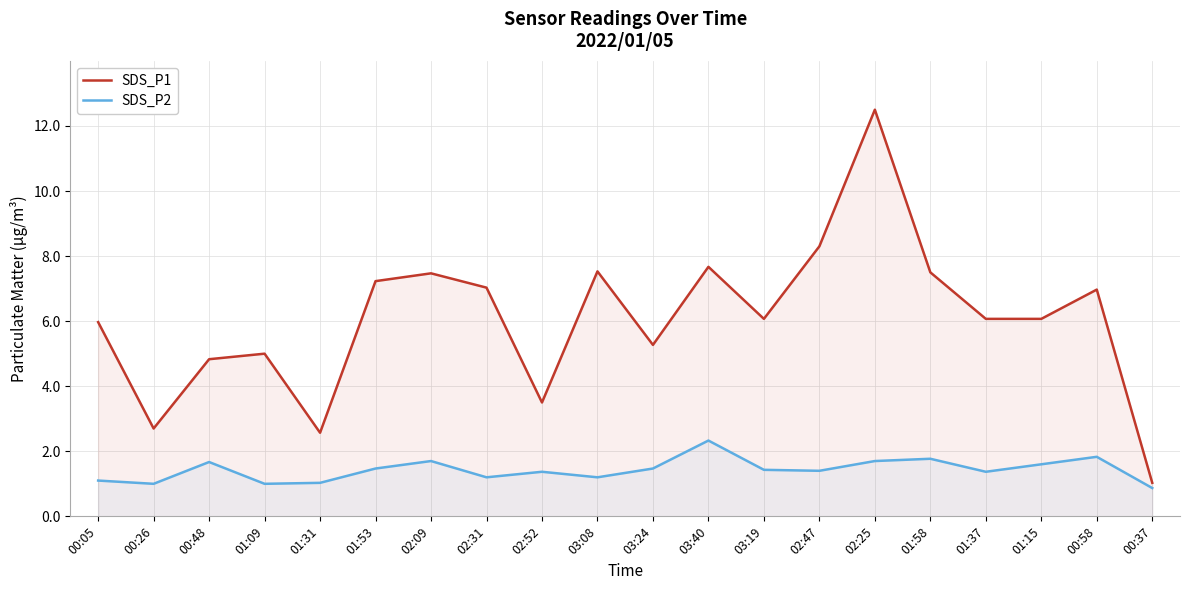

What is the difference between the maximum and second lowest values in the SDS_P2 series?

1.3